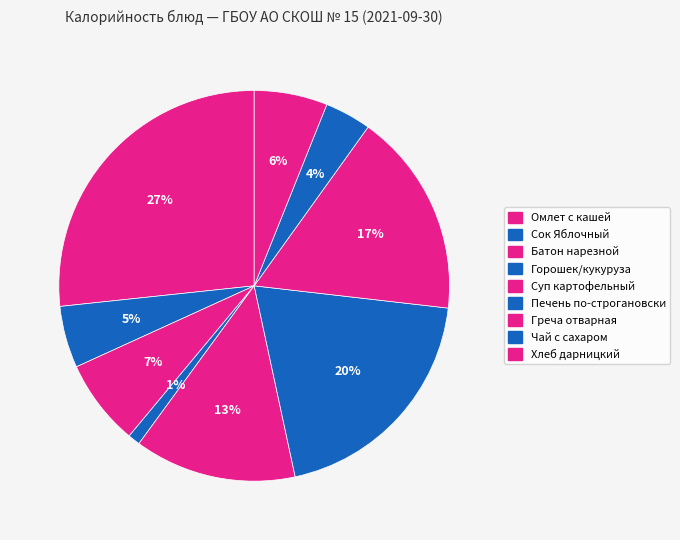

How many slices are in this pie chart?

9